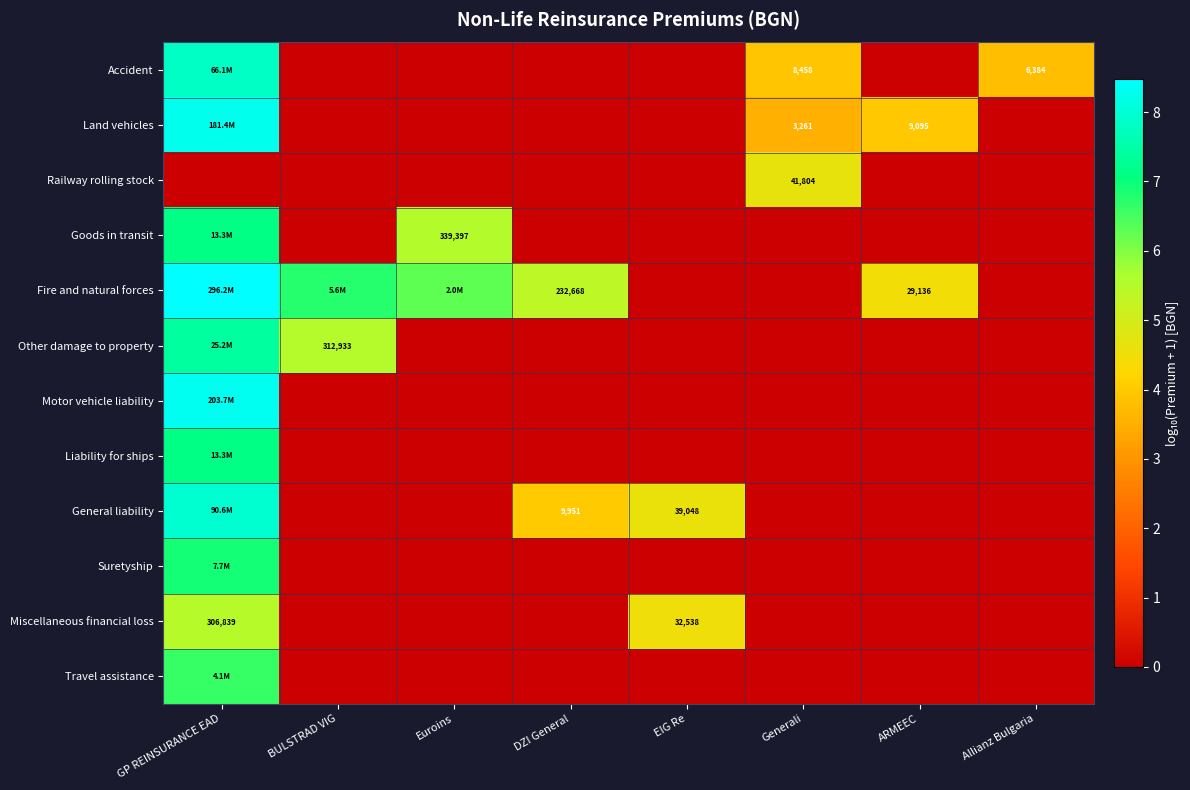

How many data points in Travel assistance are above 0?

1